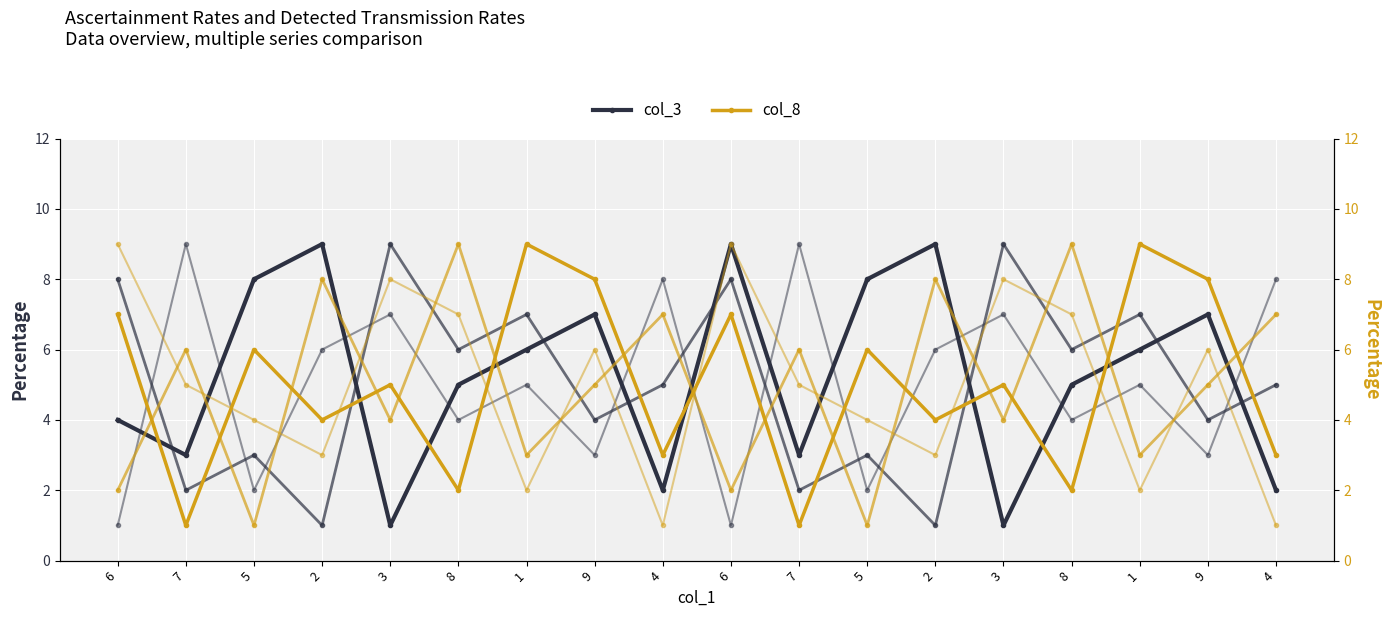

The value of col_9 at 6 is 3. True or false?

False